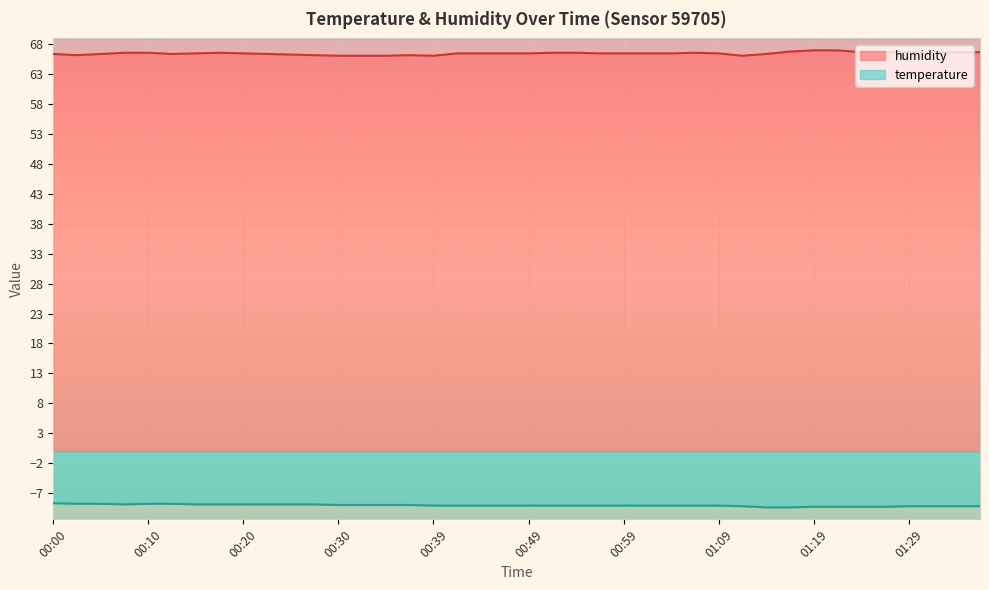

Does the chart display data point markers on the line(s)?

No